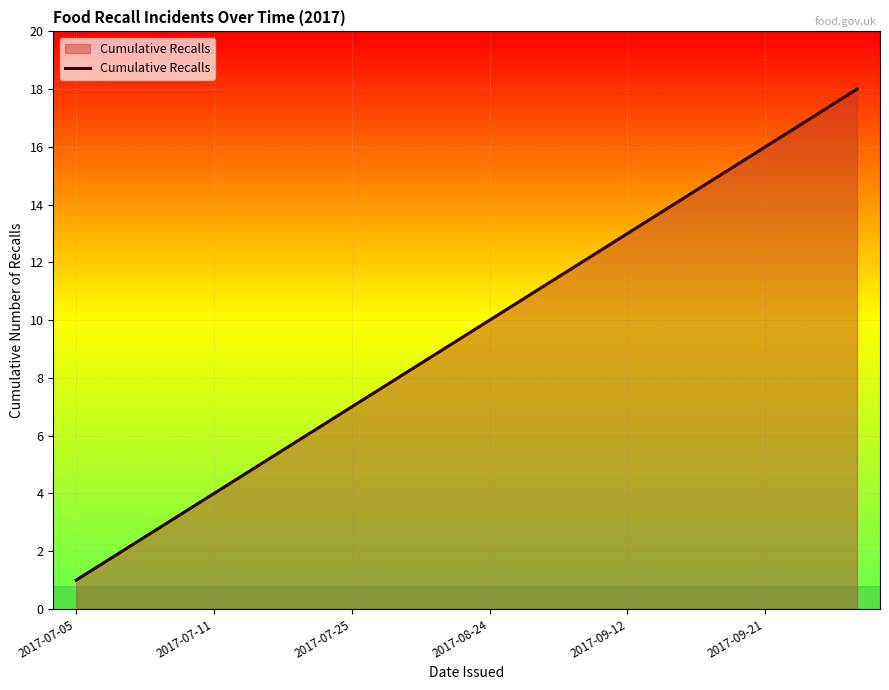

What is the maximum value shown in the chart?

18